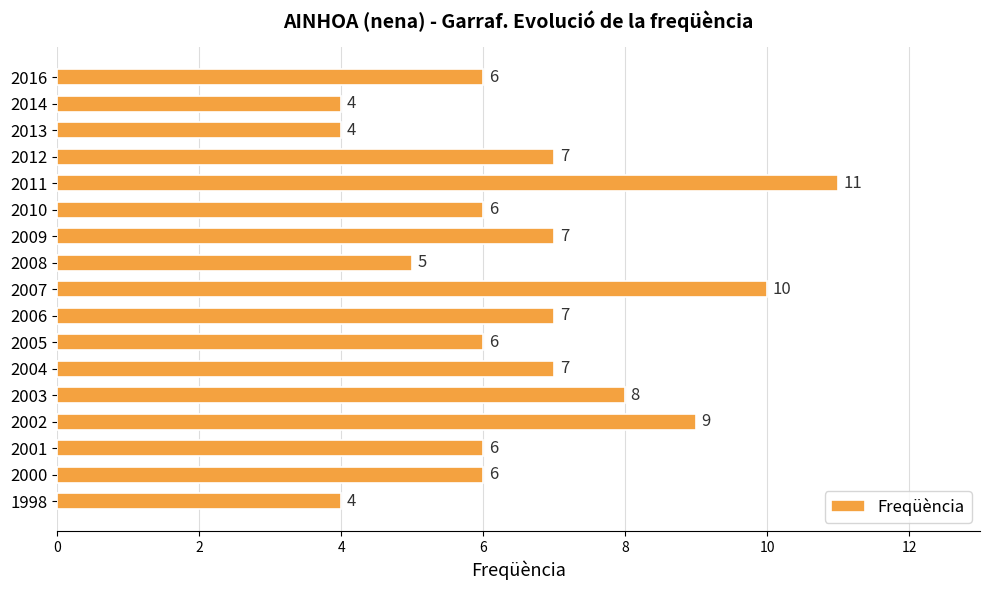

How many data points are less than 6?

4